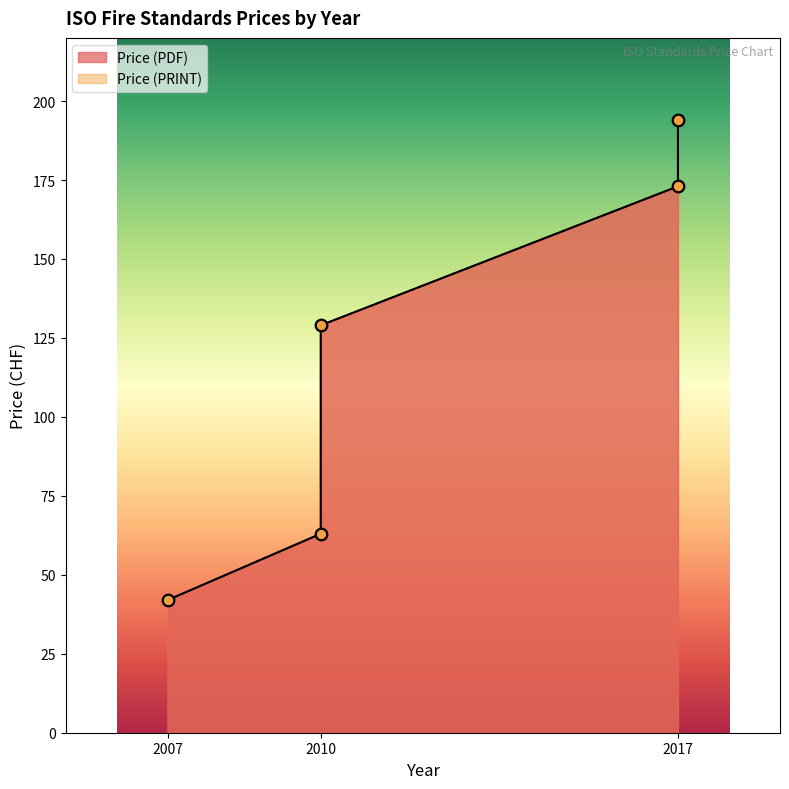

What are all the series names shown in the legend?

Price (PDF), Price (PRINT)